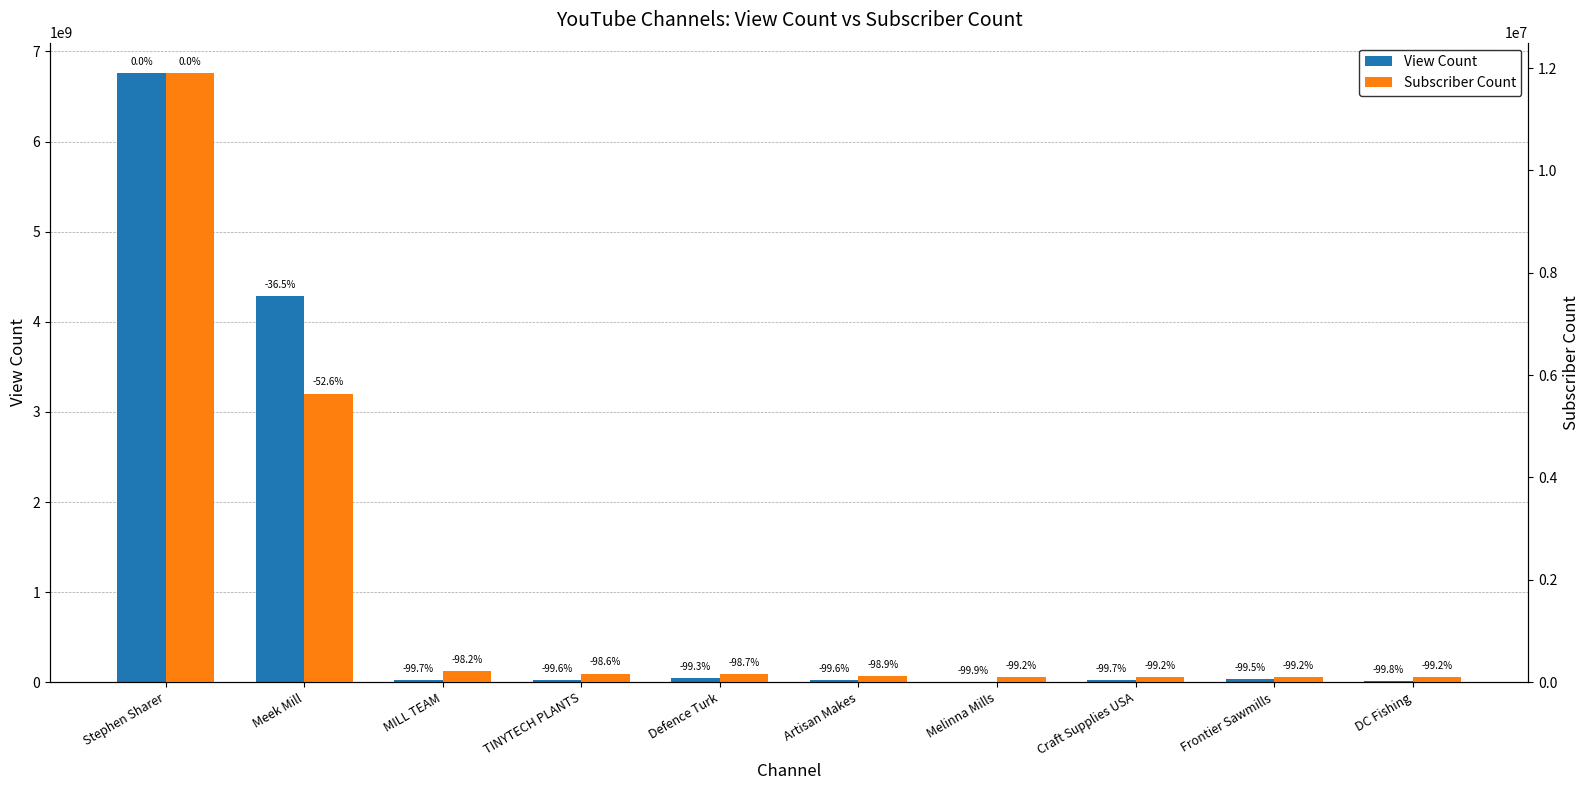

At how many categories does at least one series exceed 1998215665?

2